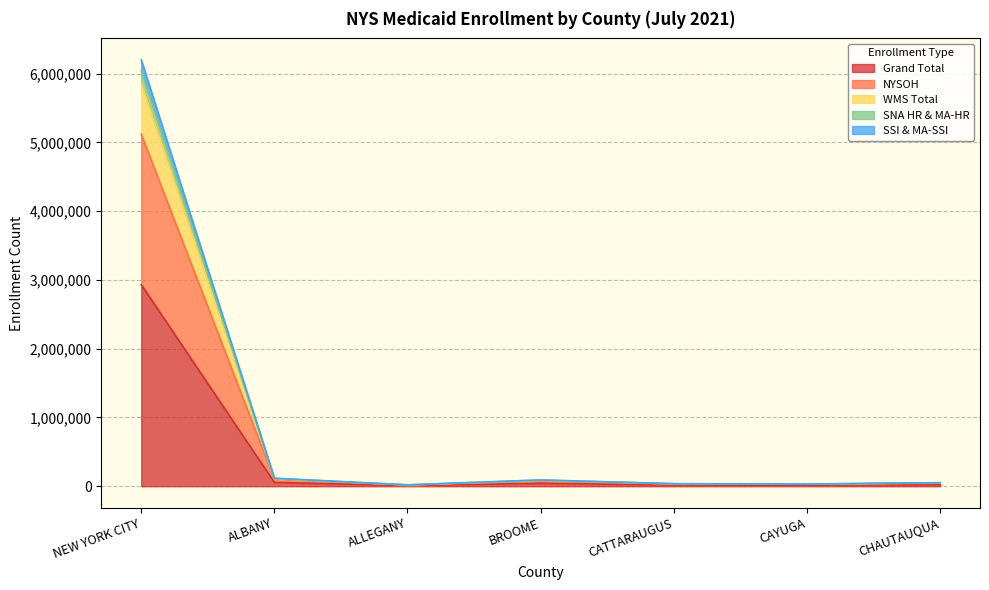

True or false: WMS Total and NYSOH cross at least once.

False